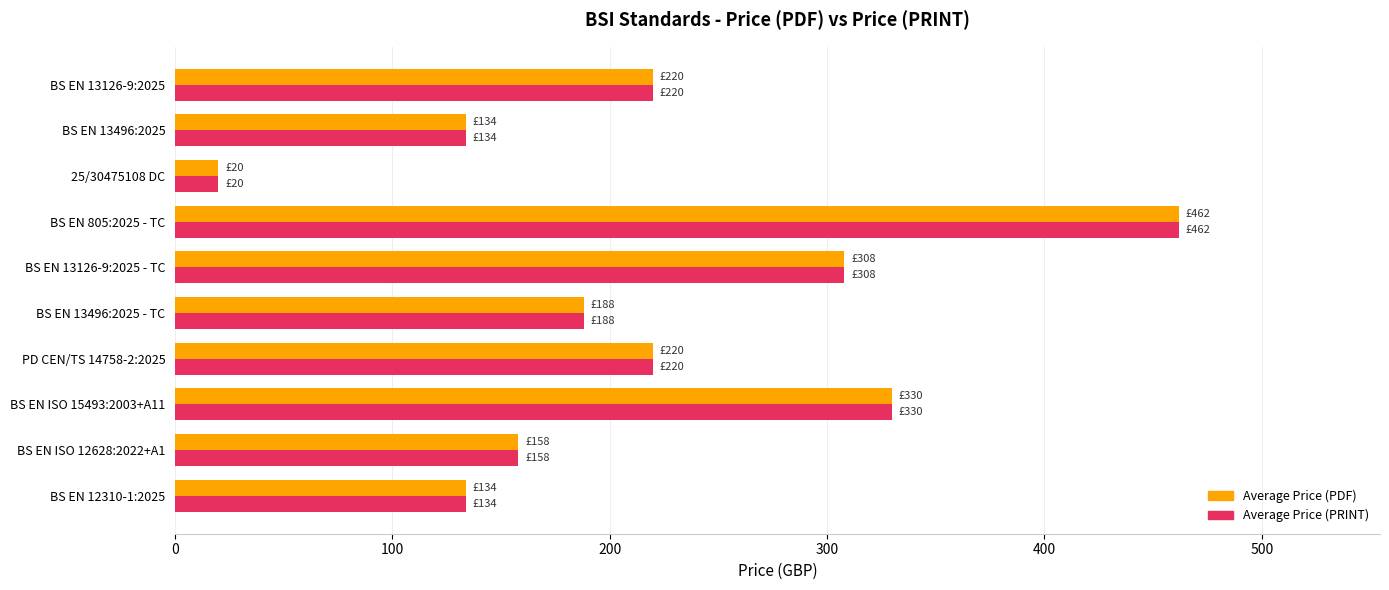

What is the difference between the Average Price (PRINT) values at BS EN 13126-9:2025 and BS EN 805:2025 - TC?

242